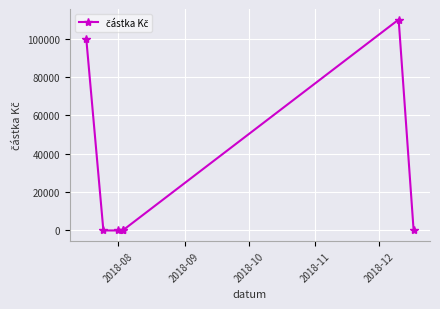

Reading left to right, transcribe all the data shown in this chart.

100000	0	0	0	0	110000	0